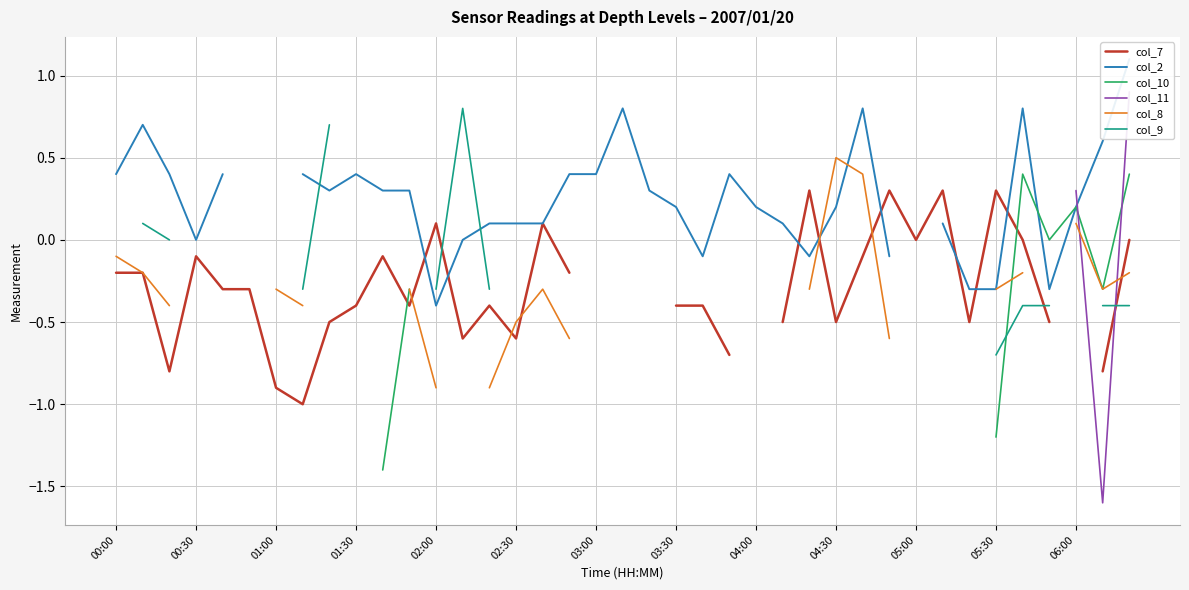

What is the spread (max minus min) of values at 02:30?

0.7